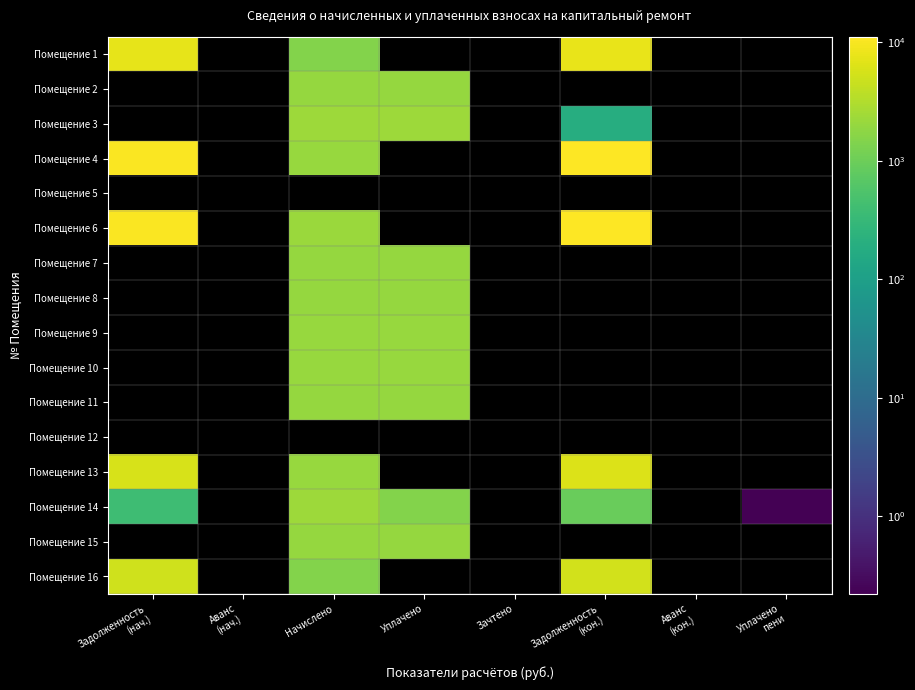

Which series changed the most between Начислено and Уплачено пени?

Помещение 14